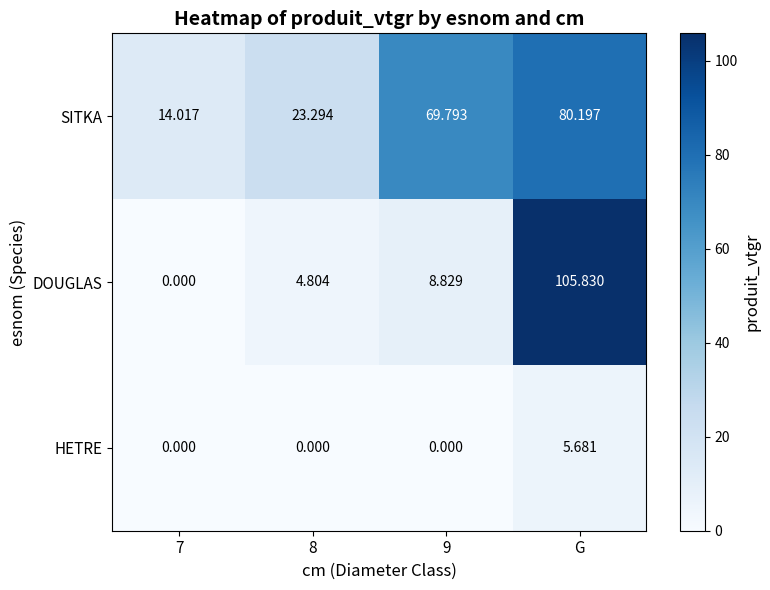

Rank the series at 9 from highest to lowest value.

SITKA, DOUGLAS, HETRE